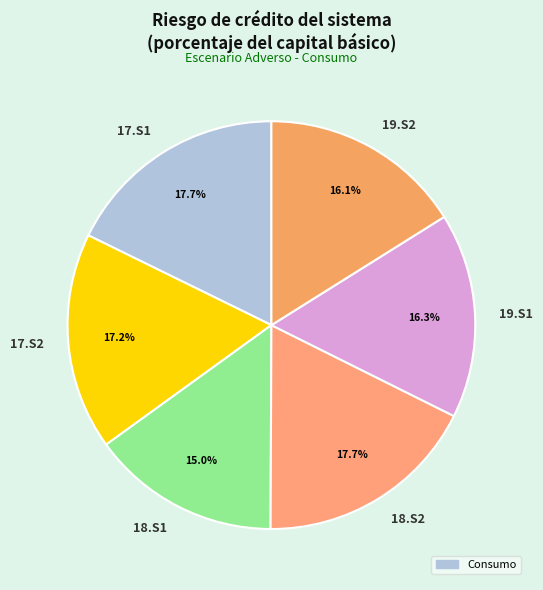

To the nearest percent, what percentage of the pie is 17.S2?

17%